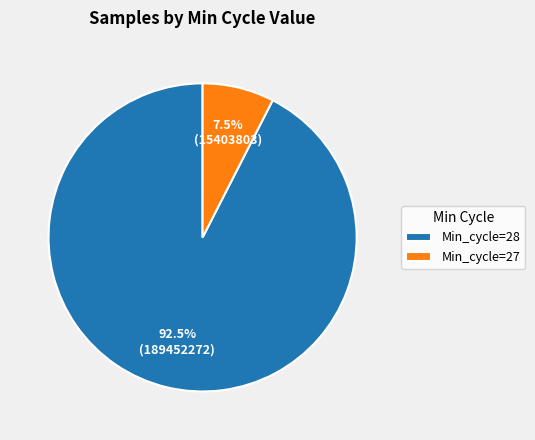

What is the total percentage of Min_cycle=27 and Min_cycle=28?

100.0%